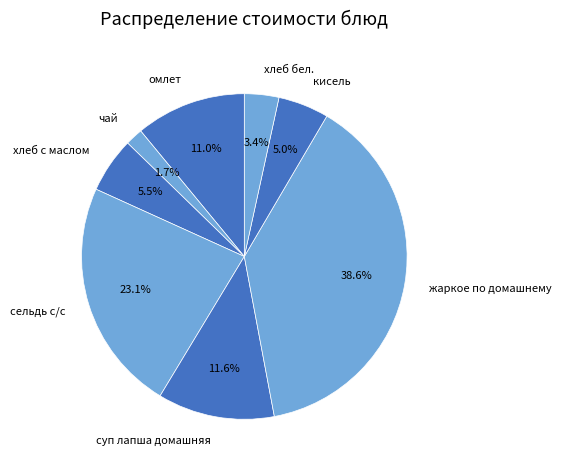

What is the smallest slice in the pie chart?

чай